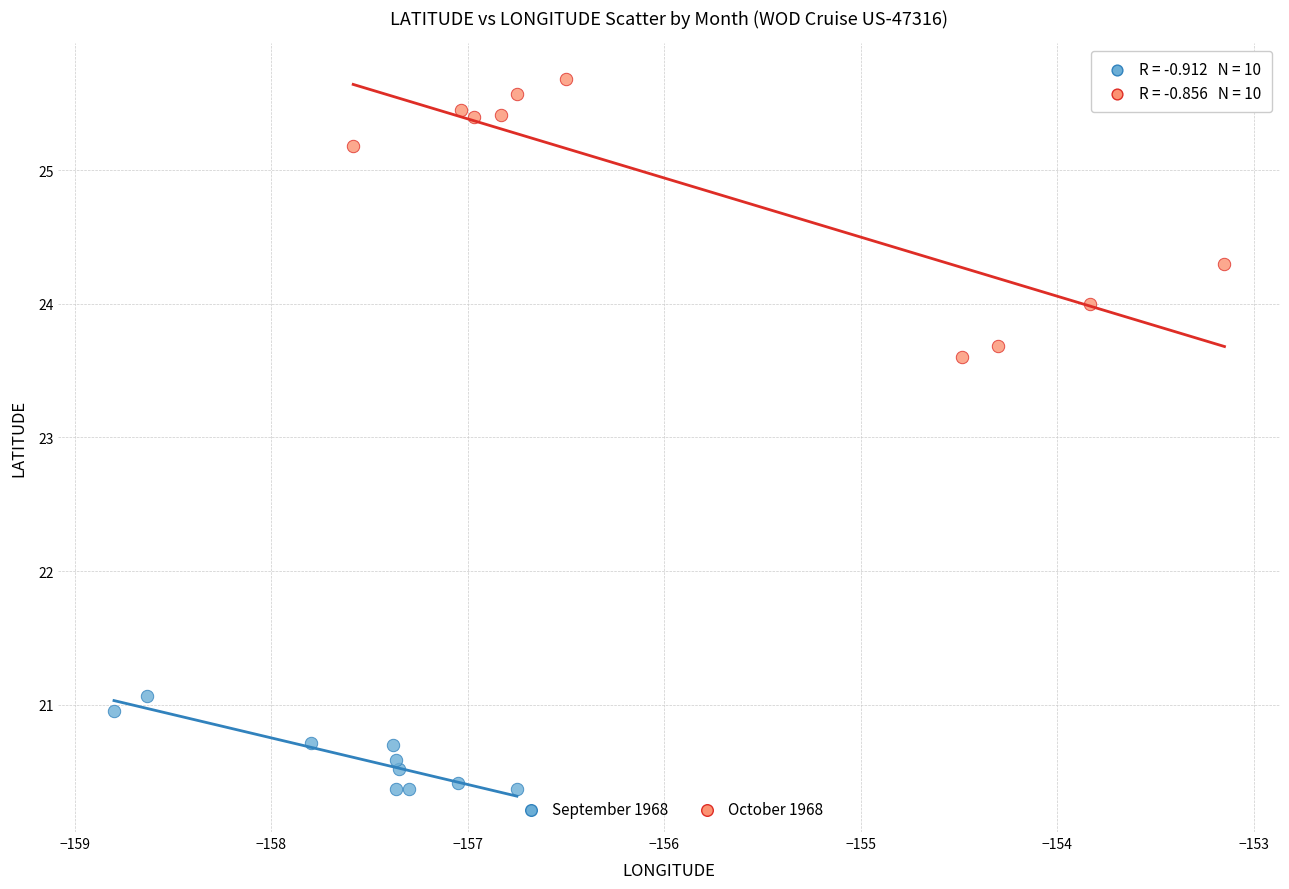

Which series contains the lowest Y value?

September 1968